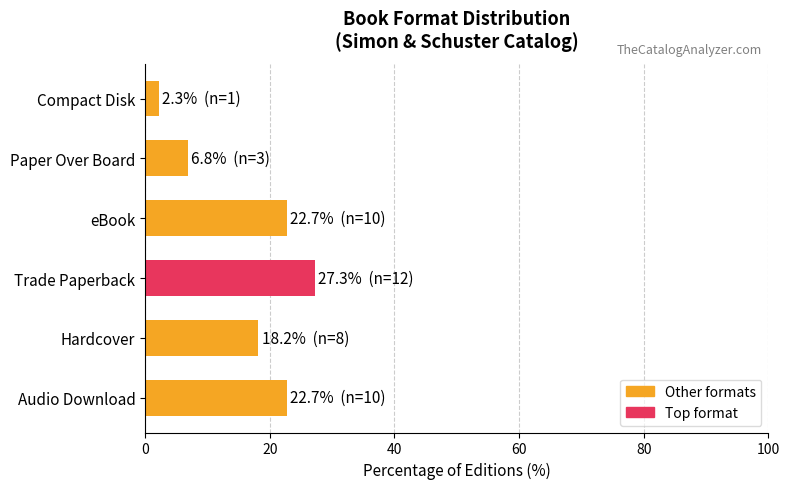

How many data points are above 22?

3